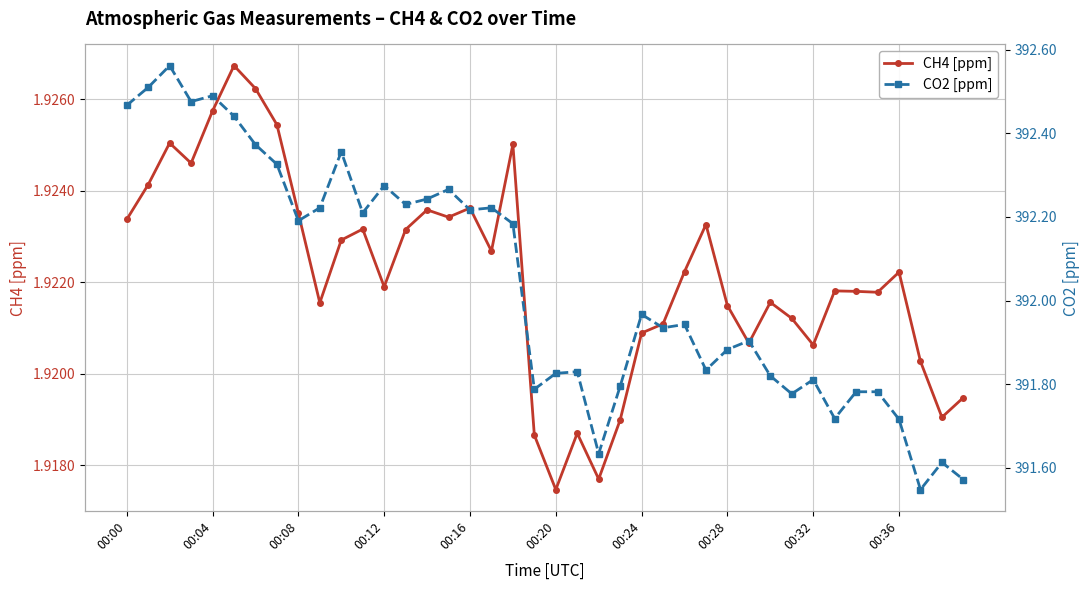

Which category has the lowest value in the CH4 [ppm] series?

00:20